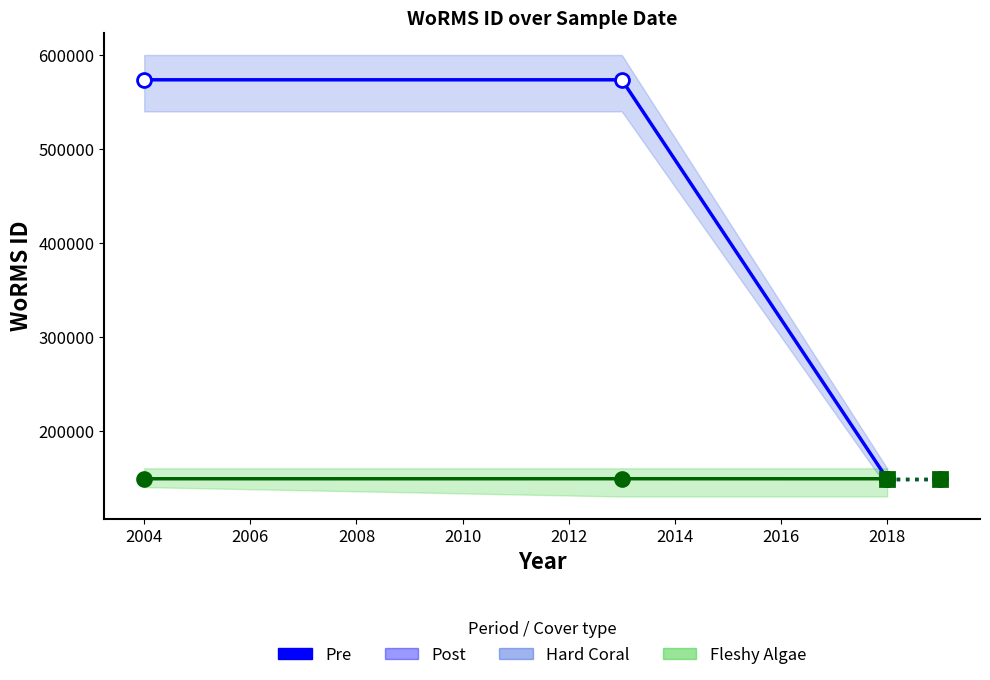

Between 2004 and 2002, which is larger?

2004